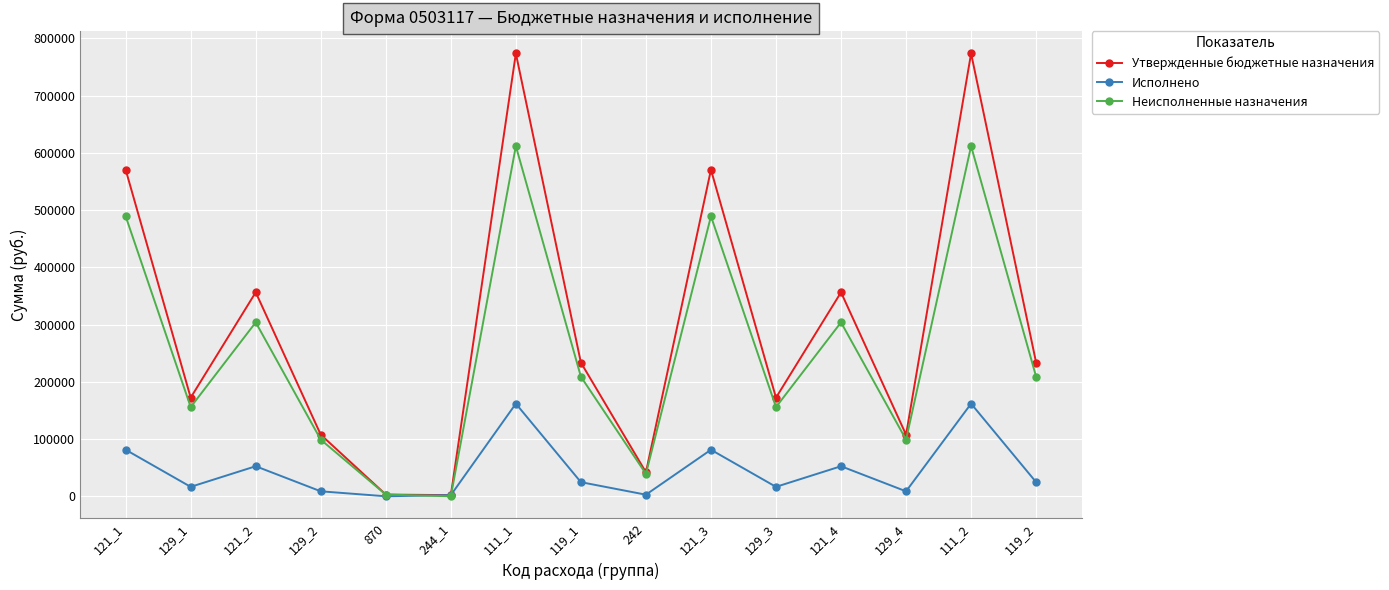

True or false: Утвержденные бюджетные назначения has a value of 172300.0 at 129_3.

True